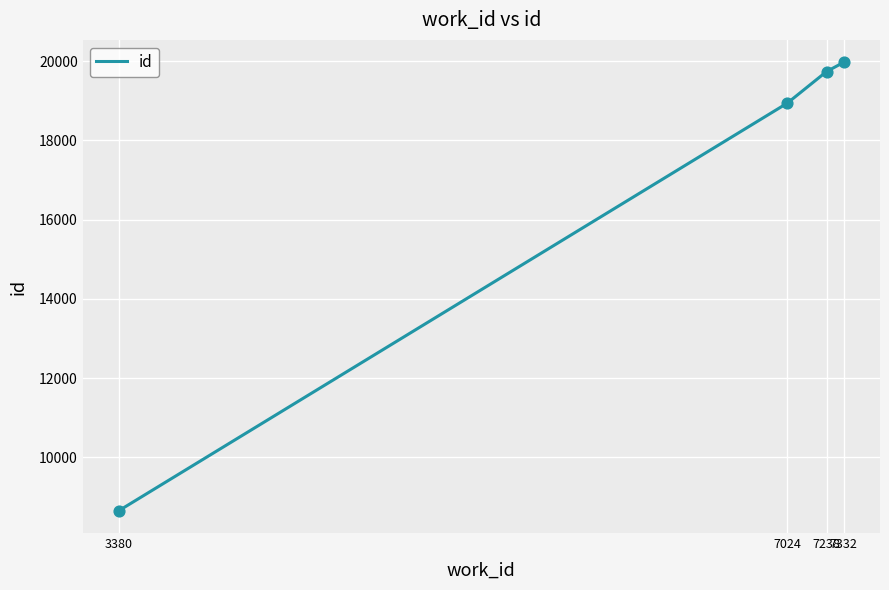

What is the change in value from 7238 to 7332?

+234